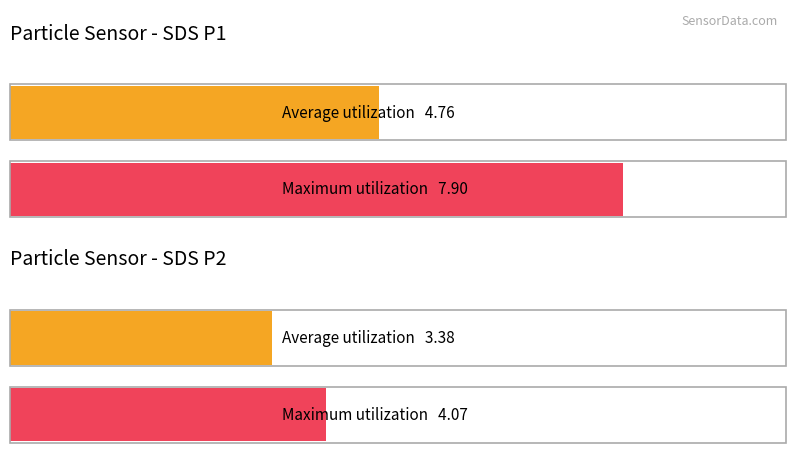

At SDS_P2, list the series in order from smallest to largest.

Average utilization, Maximum utilization